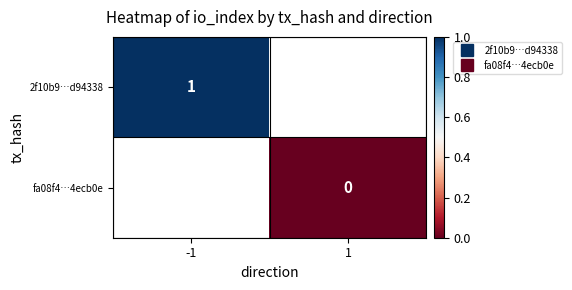

List the labels in order of 2f10b9…d94338 value, smallest first.

-1, 1